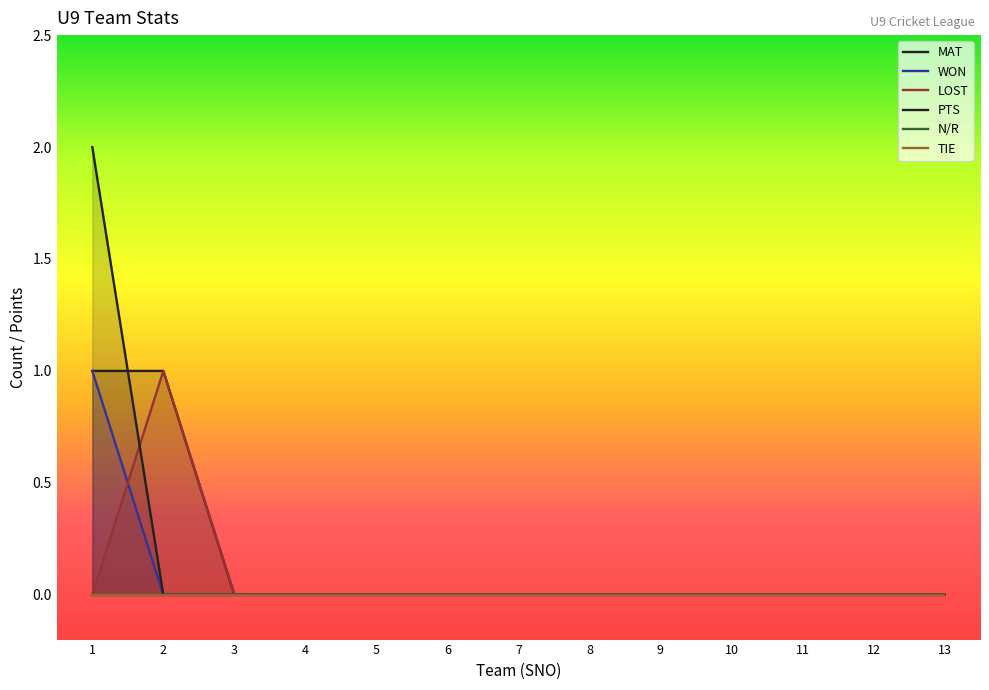

What is the difference between the maximum and minimum values in the MAT series?

1